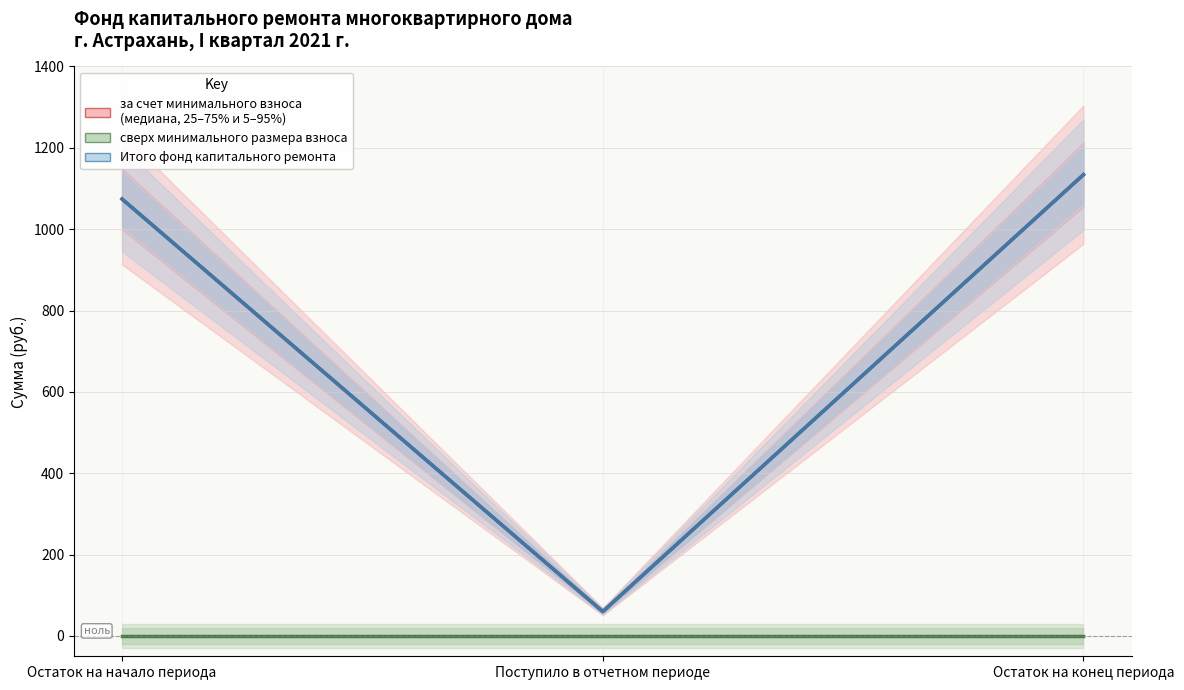

Reading left to right, what are all the values shown in this chart?

за счет минимального взноса: Остаток на начало периода=1074.0	Поступило в отчетном периоде=59.9	Остаток на конец периода=1134.0
сверх минимального размера взноса: Остаток на начало периода=0.0	Поступило в отчетном периоде=0.0	Остаток на конец периода=0.0
Итого фонд капитального ремонта: Остаток на начало периода=1074.0	Поступило в отчетном периоде=59.9	Остаток на конец периода=1134.0